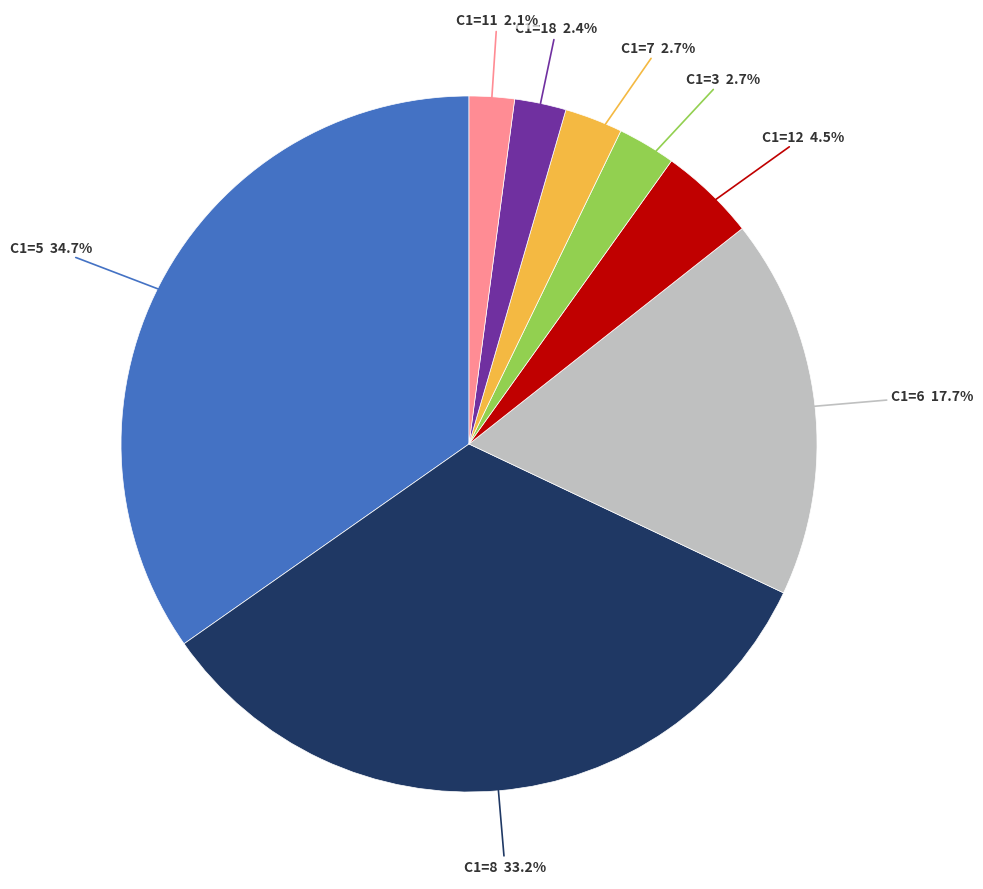

Does any single category account for the majority?

No